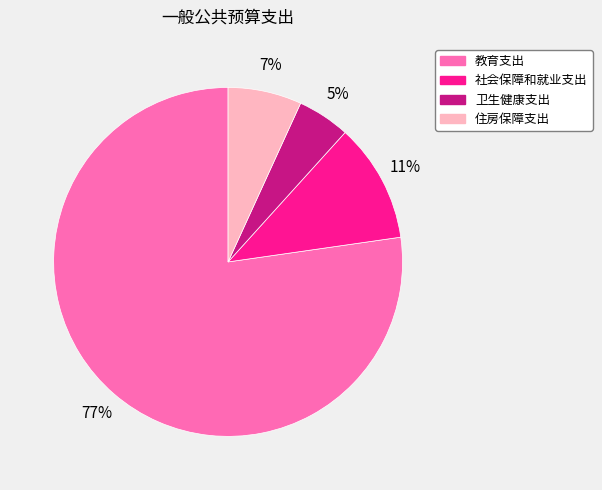

To the nearest percent, what is the difference between the 住房保障支出 and 教育支出 slice percentages?

70%